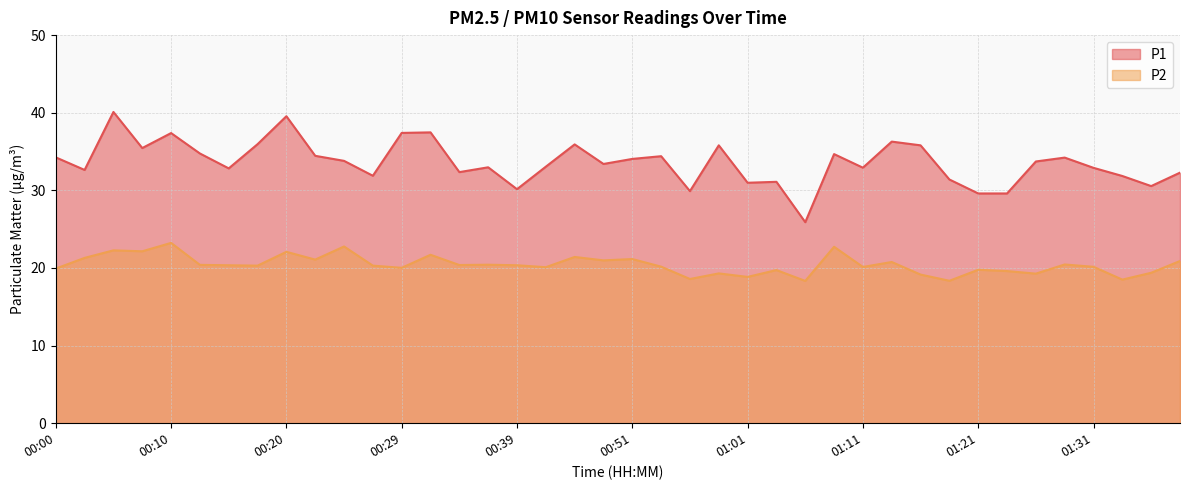

What is the difference between the maximum and second lowest values in the P2 series?

4.9